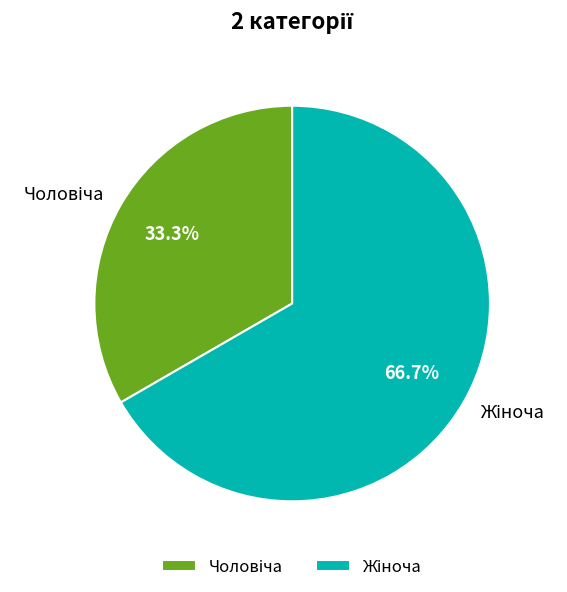

Does any single category account for the majority?

Yes